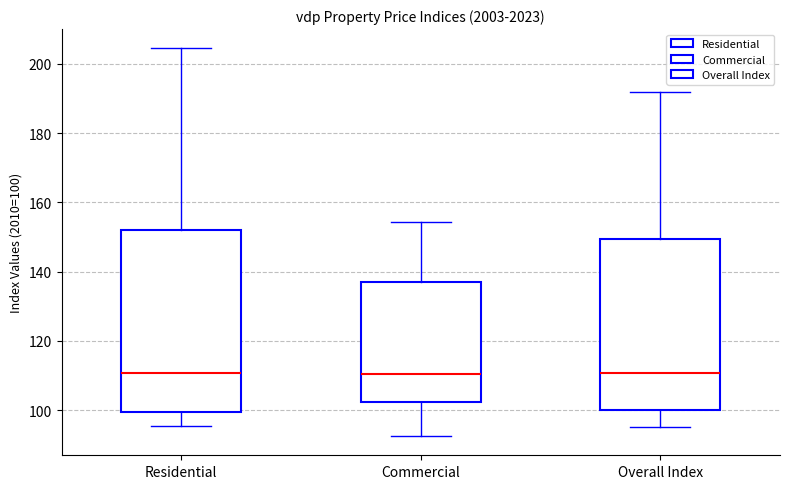

Where does the median line of the box for Residential sit on the y-axis? The values are not printed on the chart, so give them approximately, as read against the axis.

110